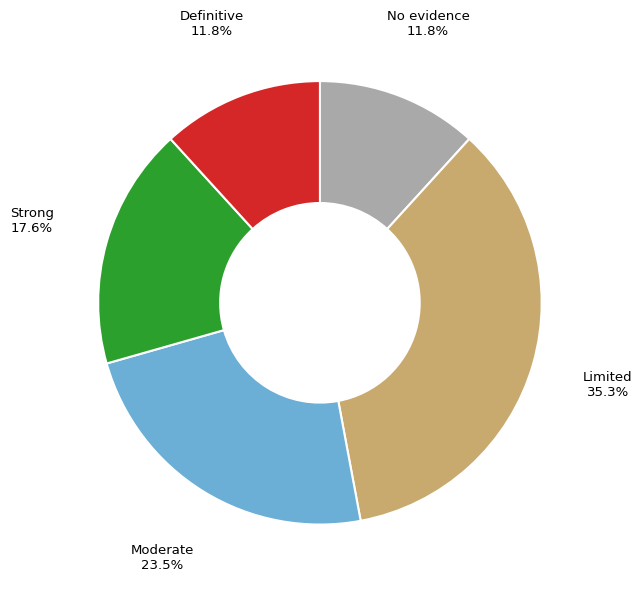

Does any single category account for the majority?

No